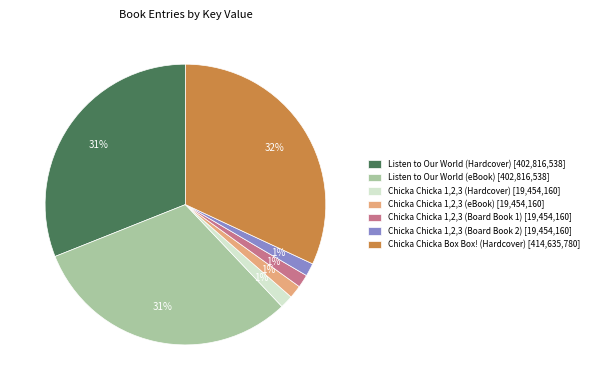

Is the sum of Chicka Chicka 1,2,3 (Board Book 1) [19,454,160] and Chicka Chicka 1,2,3 (Hardcover) [19,454,160] greater than half?

No